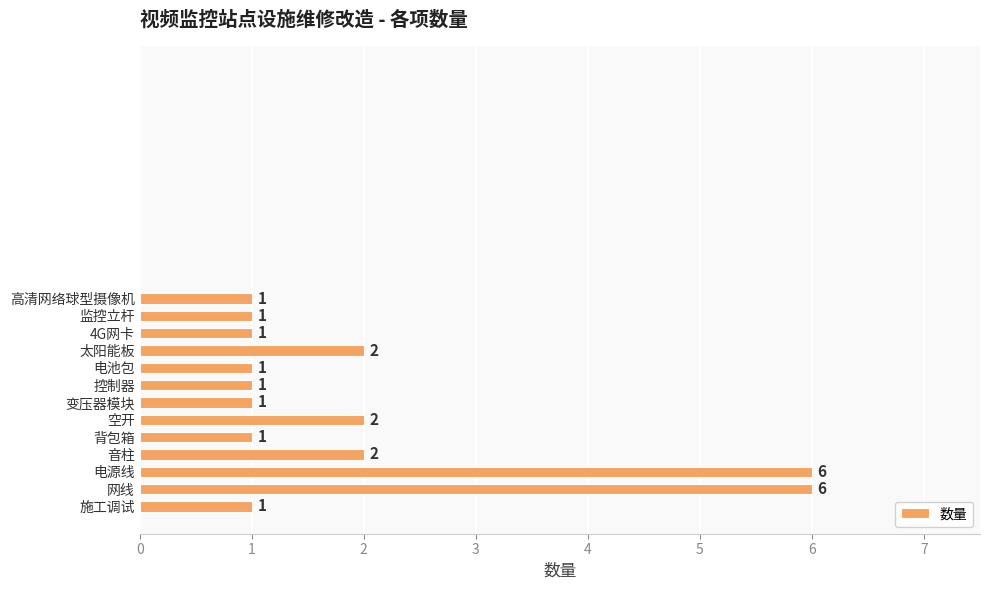

What is the maximum value shown in the chart?

6